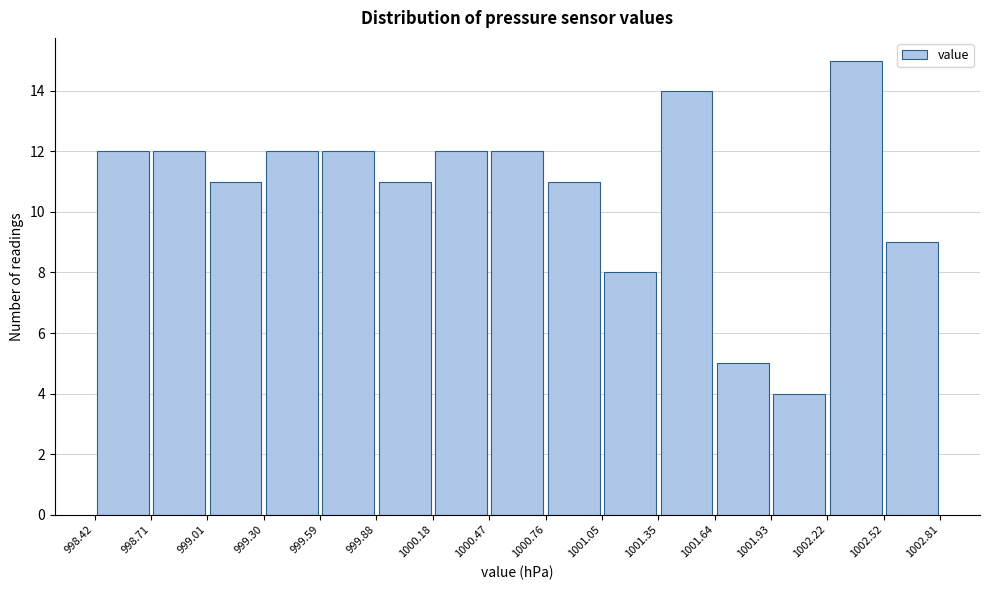

Over which range of the x-axis is the bar tallest?

1002.22 to 1002.52